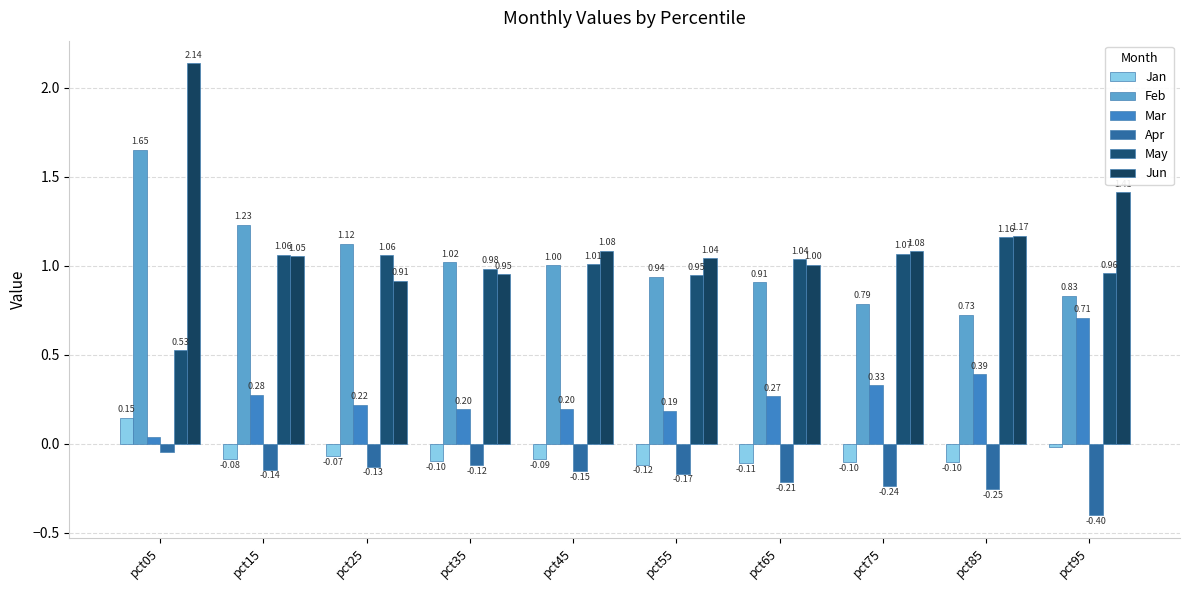

Which series changed the most between pct75 and pct85?

May